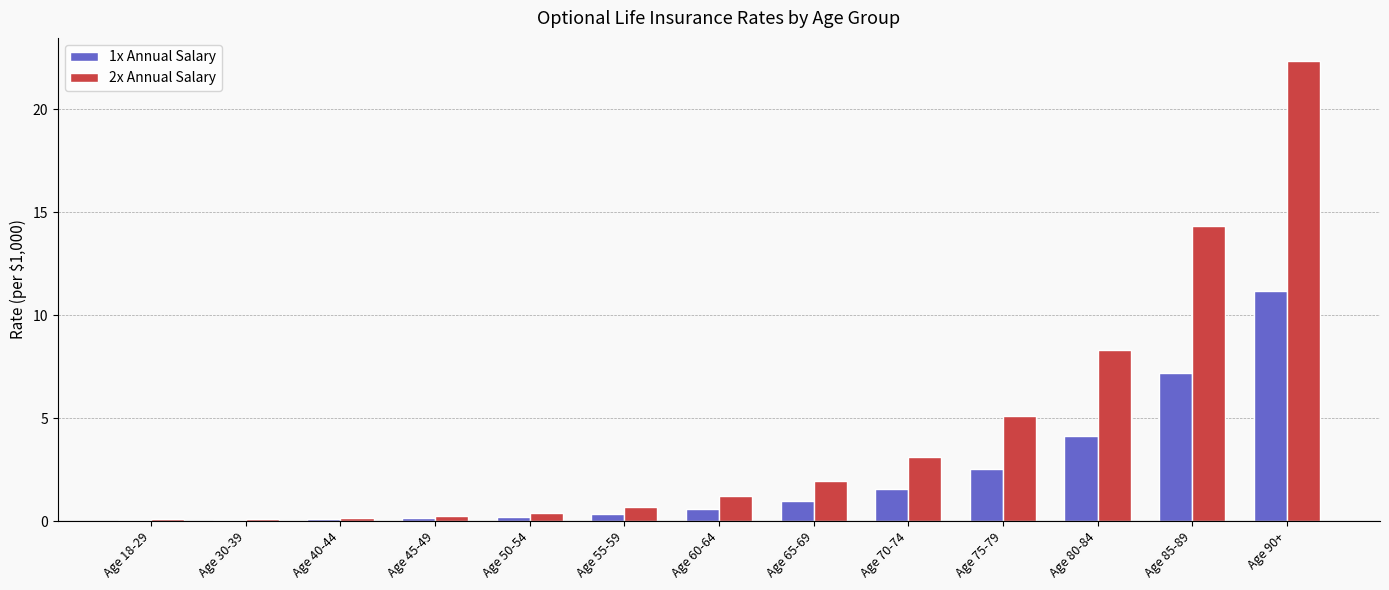

How many values in the 2x Annual Salary series exceed 1?

7